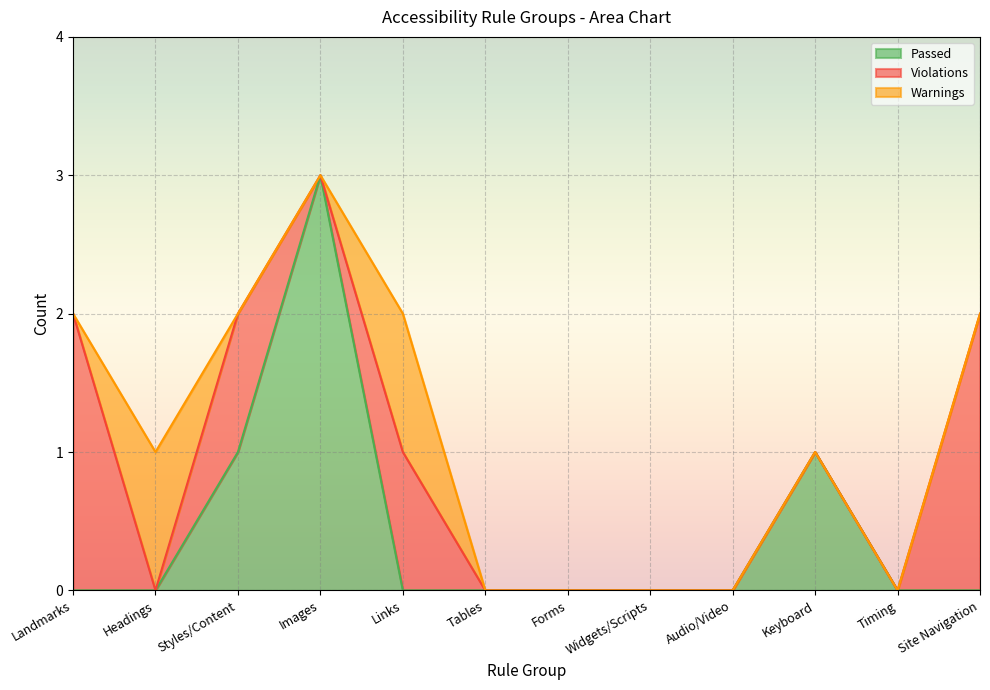

How many times do Passed and Violations cross each other?

1